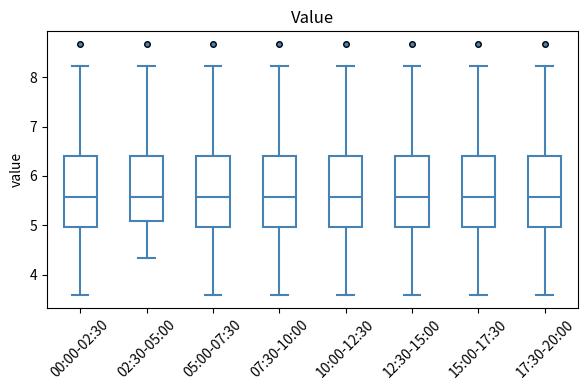

Reading left to right, transcribe this box plot: for each box, give where its median line is, the range the box spans, and where its two whiskers end, as read against the y-axis. The values are not printed on the chart, so give them approximately, as read against the axis.

00:00-02:30: median 5.6, box 5.0 to 6.4, whiskers 3.6 to 8.2
02:30-05:00: median 5.6, box 5.1 to 6.4, whiskers 4.3 to 8.2
05:00-07:30: median 5.6, box 5.0 to 6.4, whiskers 3.6 to 8.2
07:30-10:00: median 5.6, box 5.0 to 6.4, whiskers 3.6 to 8.2
10:00-12:30: median 5.6, box 5.0 to 6.4, whiskers 3.6 to 8.2
12:30-15:00: median 5.6, box 5.0 to 6.4, whiskers 3.6 to 8.2
15:00-17:30: median 5.6, box 5.0 to 6.4, whiskers 3.6 to 8.2
17:30-20:00: median 5.6, box 5.0 to 6.4, whiskers 3.6 to 8.2